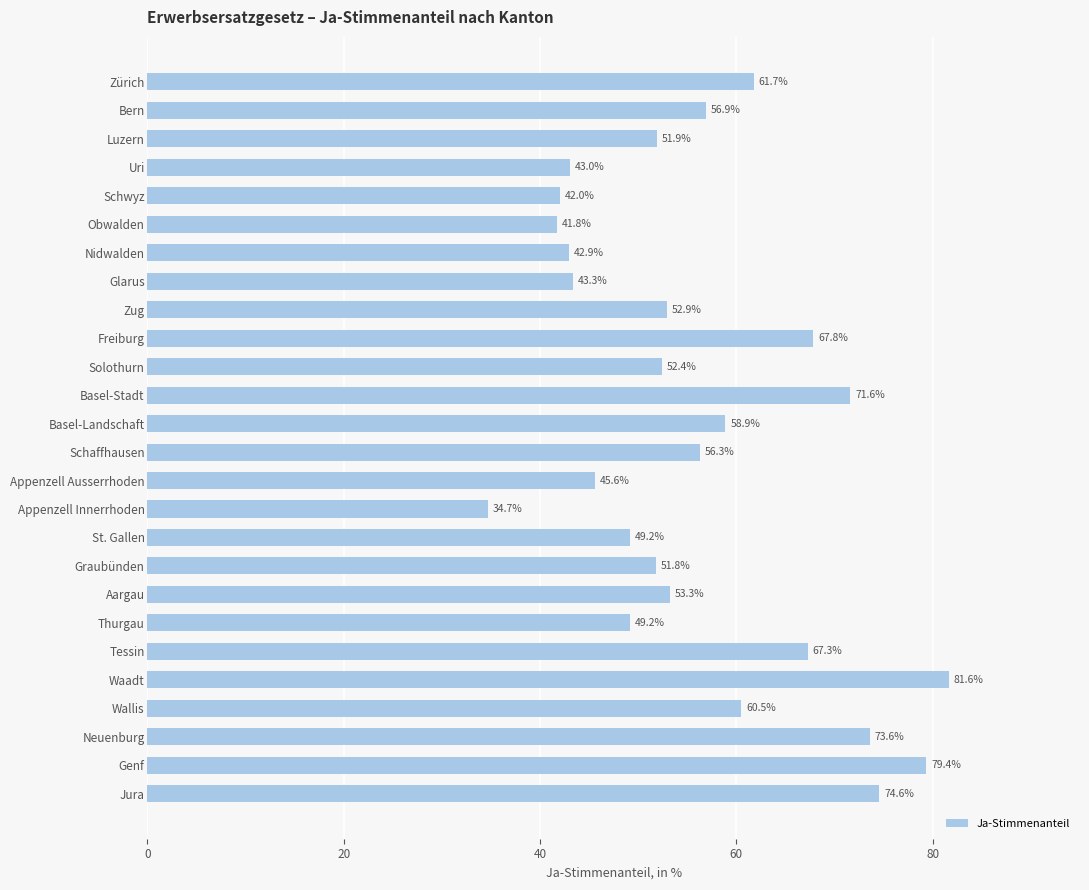

What is the label of the 20th bar from the top?

Thurgau